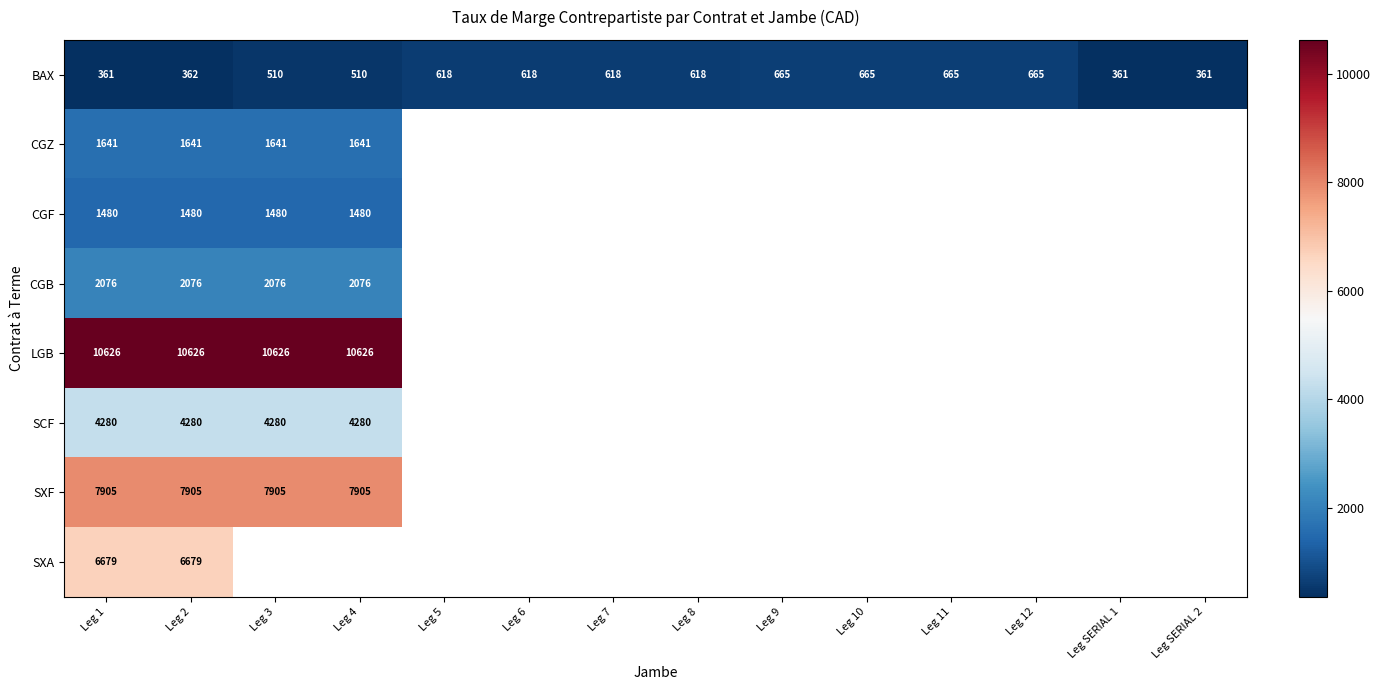

Which category has the highest value across all series?

Leg 1